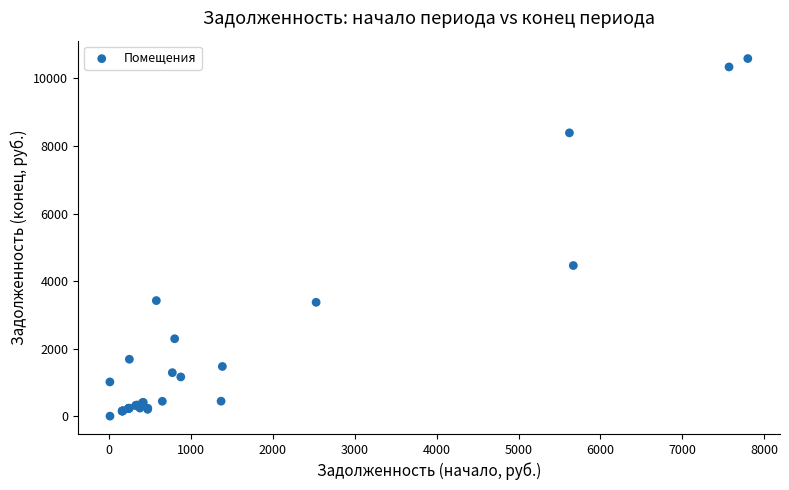

What Y value in the scatter plot is closest to 5297?

4464.2